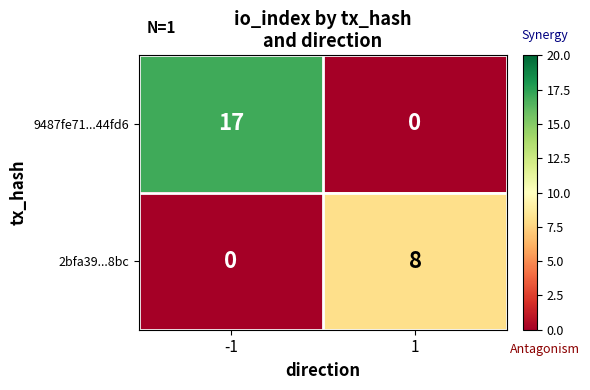

True or false: 2bfa39...8bc has a value of 0 at -1.

True